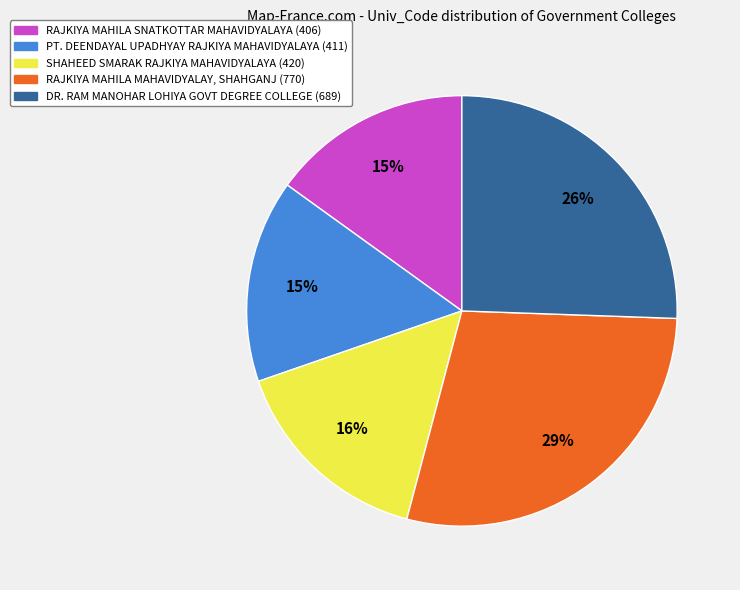

To the nearest percent, what is the difference between the largest and smallest slice percentages?

14%